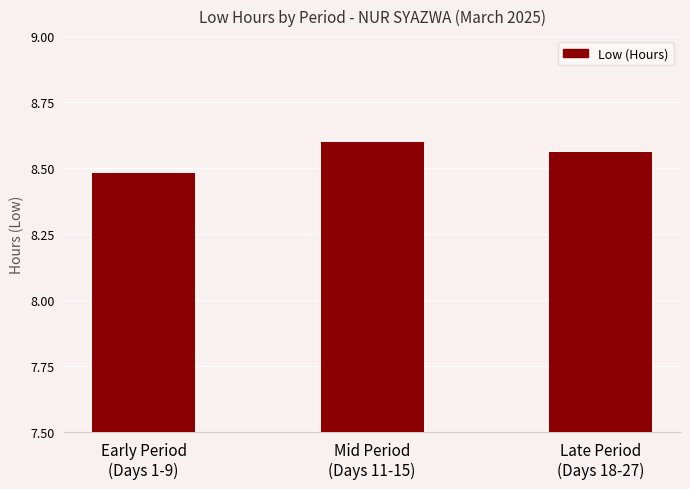

What is the sum of all values?

25.6